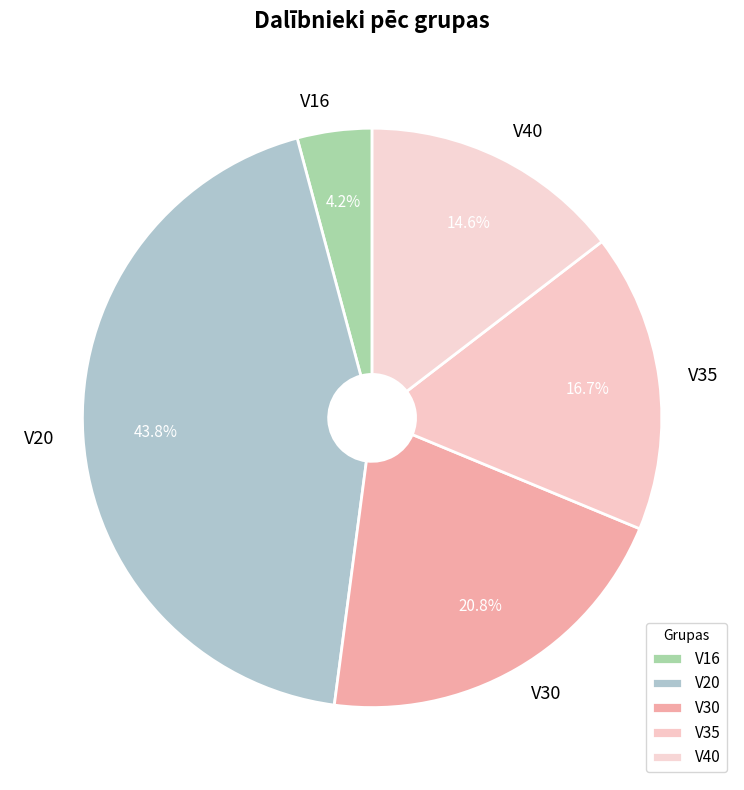

To the nearest percent, what is the average slice percentage?

20%